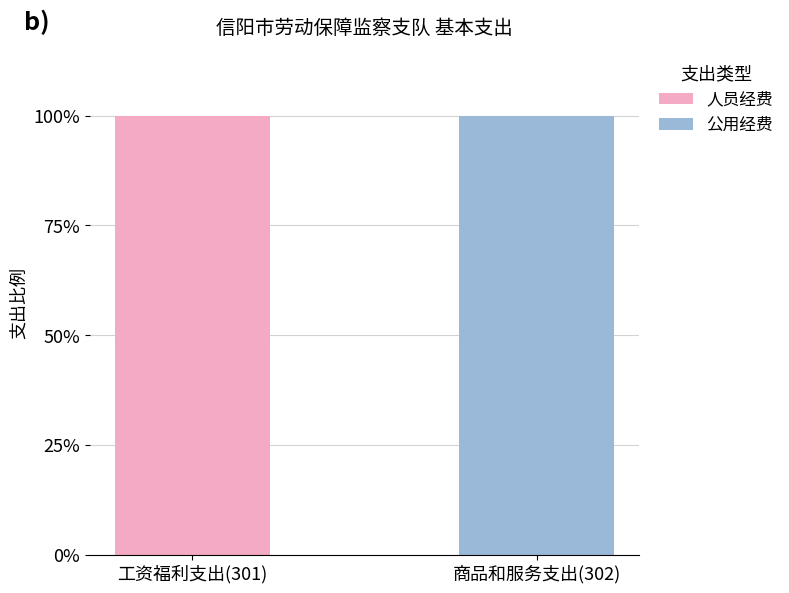

What is the total value across all series at 商品和服务支出(302)?

100